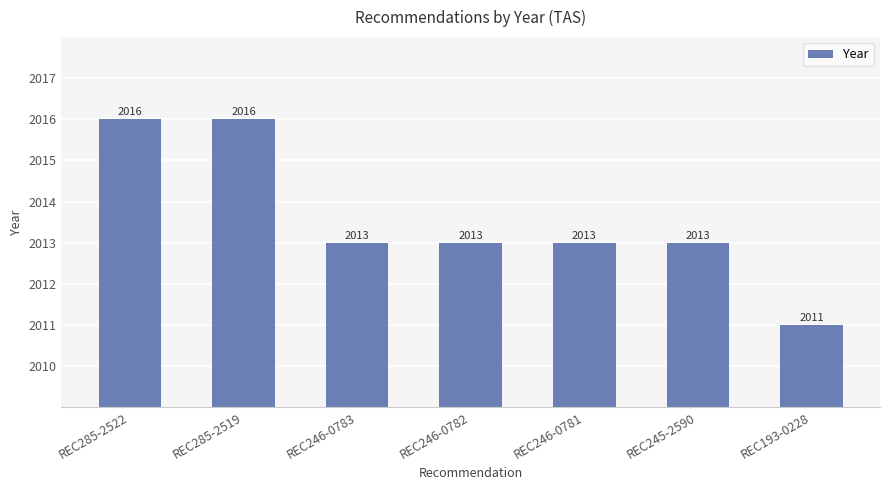

How many values are below 2013?

1